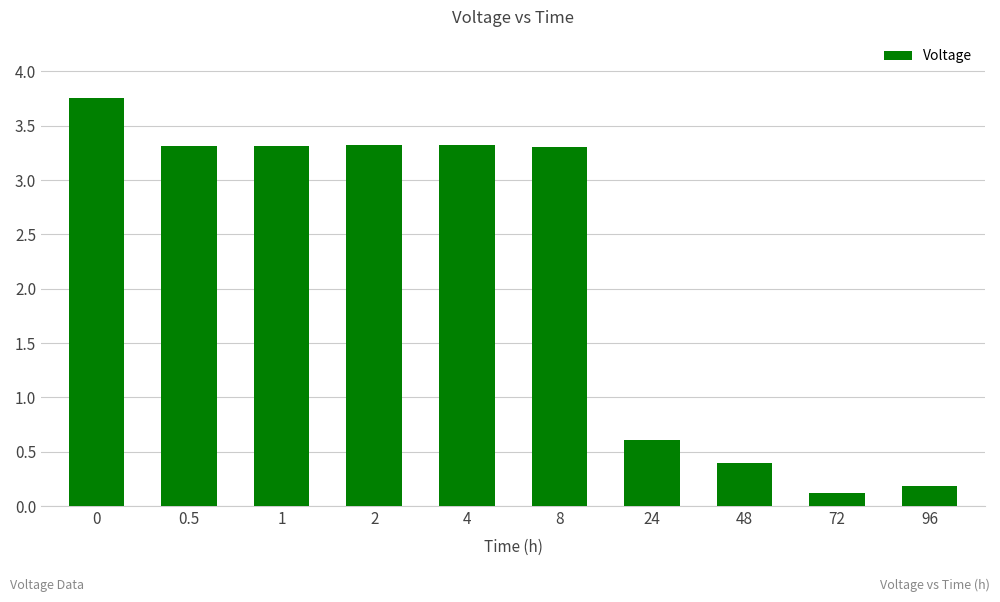

What is the difference between the values at 24 and 48?

0.2